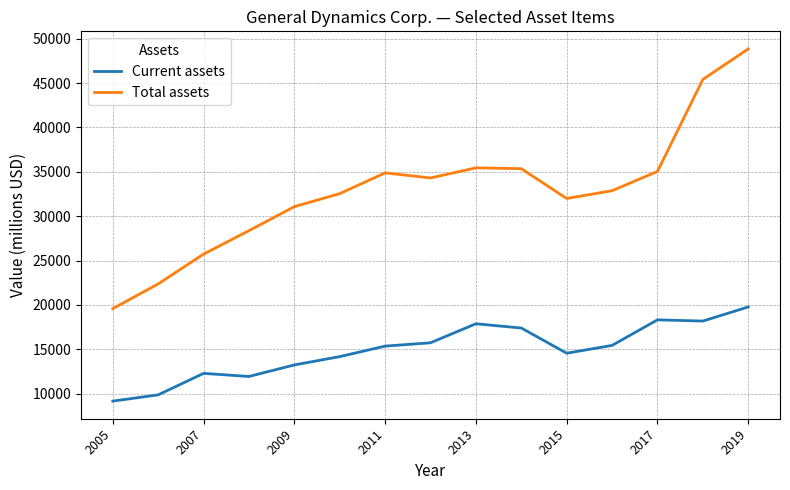

How many lines are shown in the chart?

2